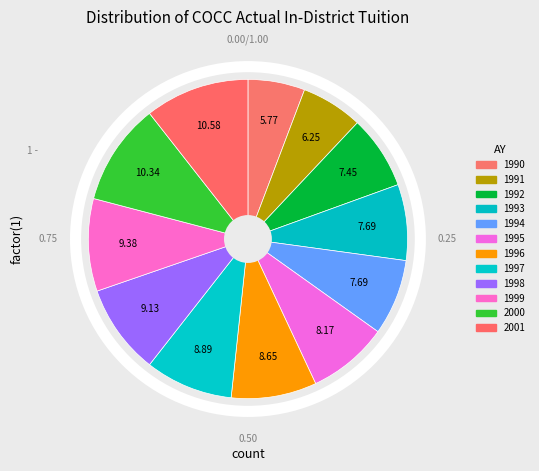

Between 1996 and 1998, which is larger?

1998